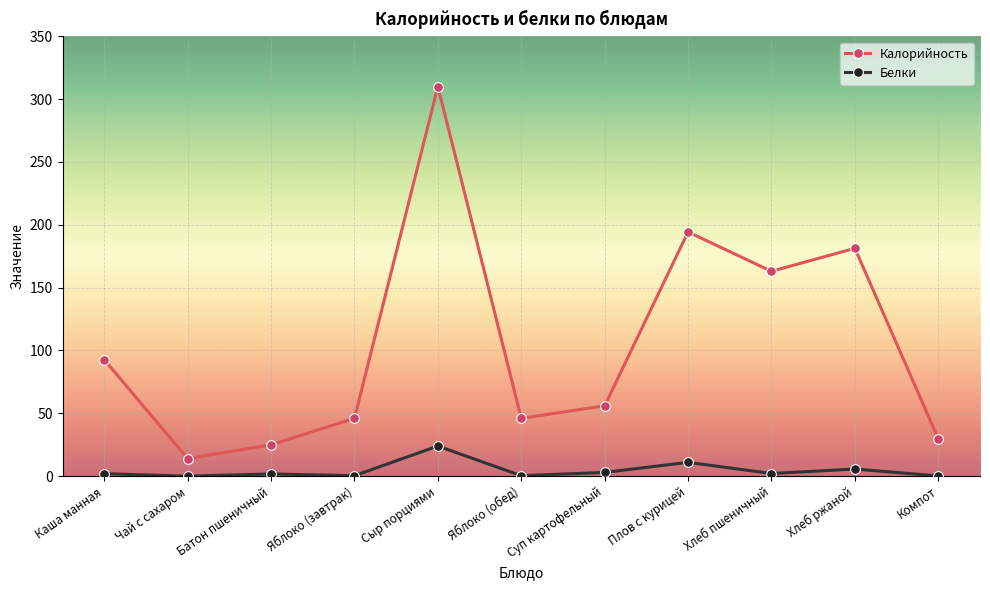

What are all the series names shown in the legend?

Калорийность, Белки